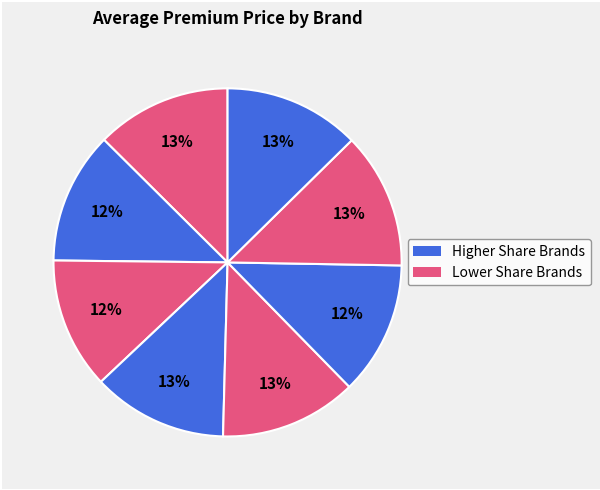

Is there any slice that represents more than half of the pie?

No